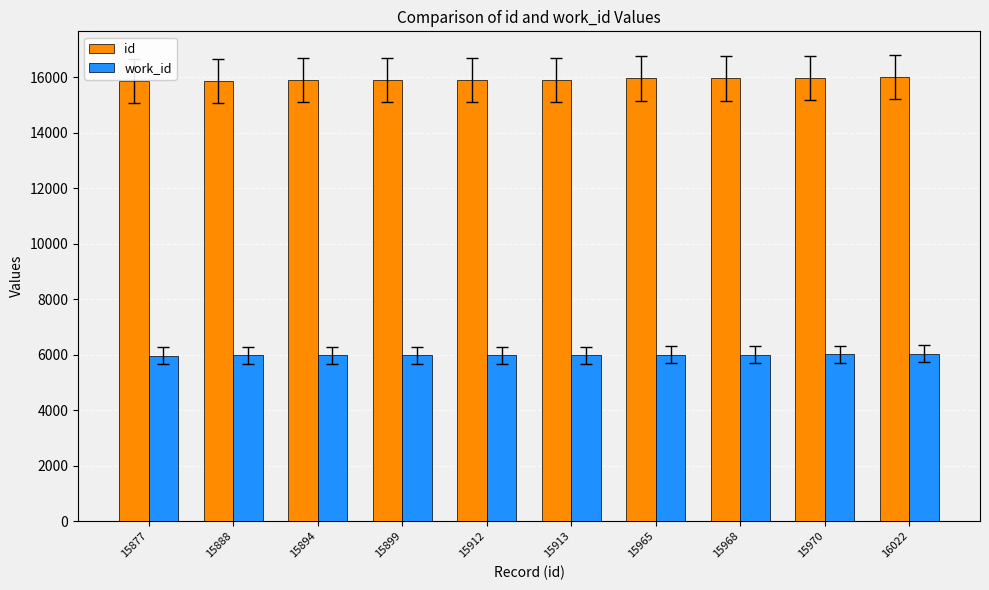

How many groups of bars are there?

10